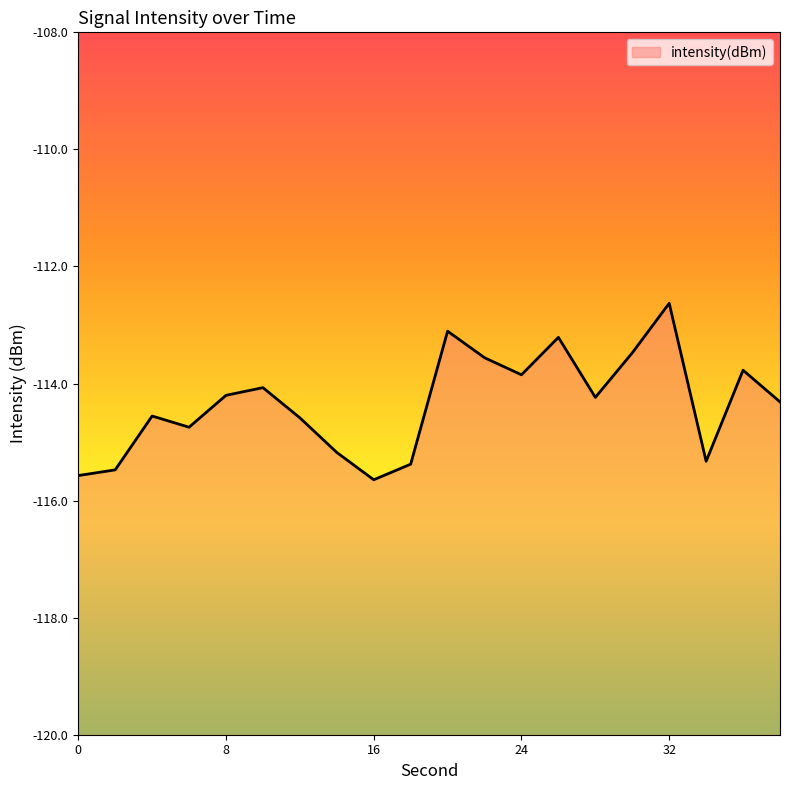

Reading left to right, transcribe all the data shown in this chart.

-115.6	-115.5	-114.6	-114.7	-114.2	-114.1	-114.6	-115.2	-115.6	-115.4	-113.1	-113.6	-113.9	-113.2	-114.2	-113.5	-112.6	-115.3	-113.8	-114.3